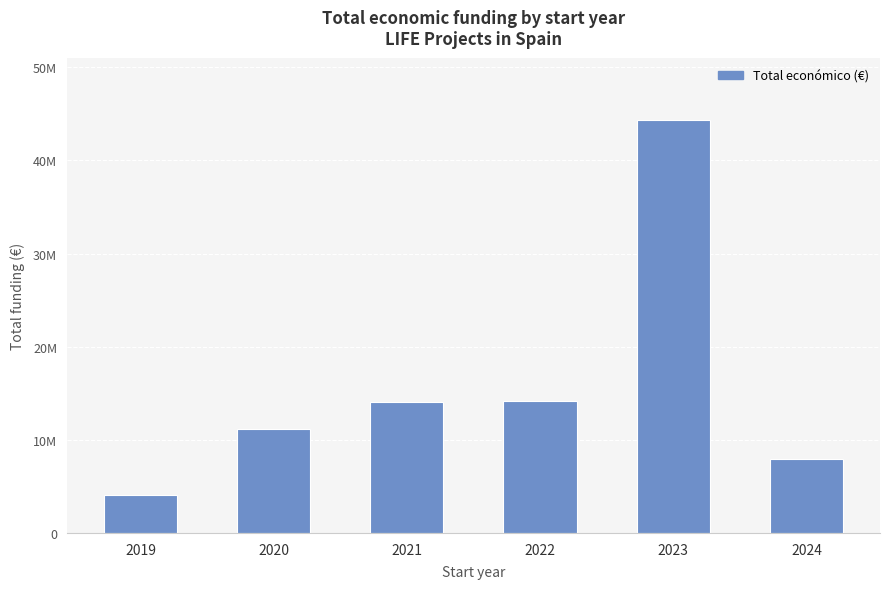

Does the chart contain any negative values?

No